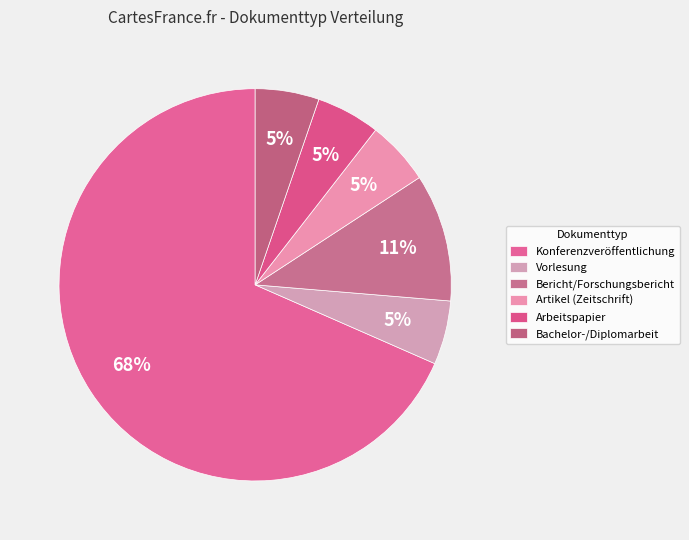

How many segments does this pie chart have?

6